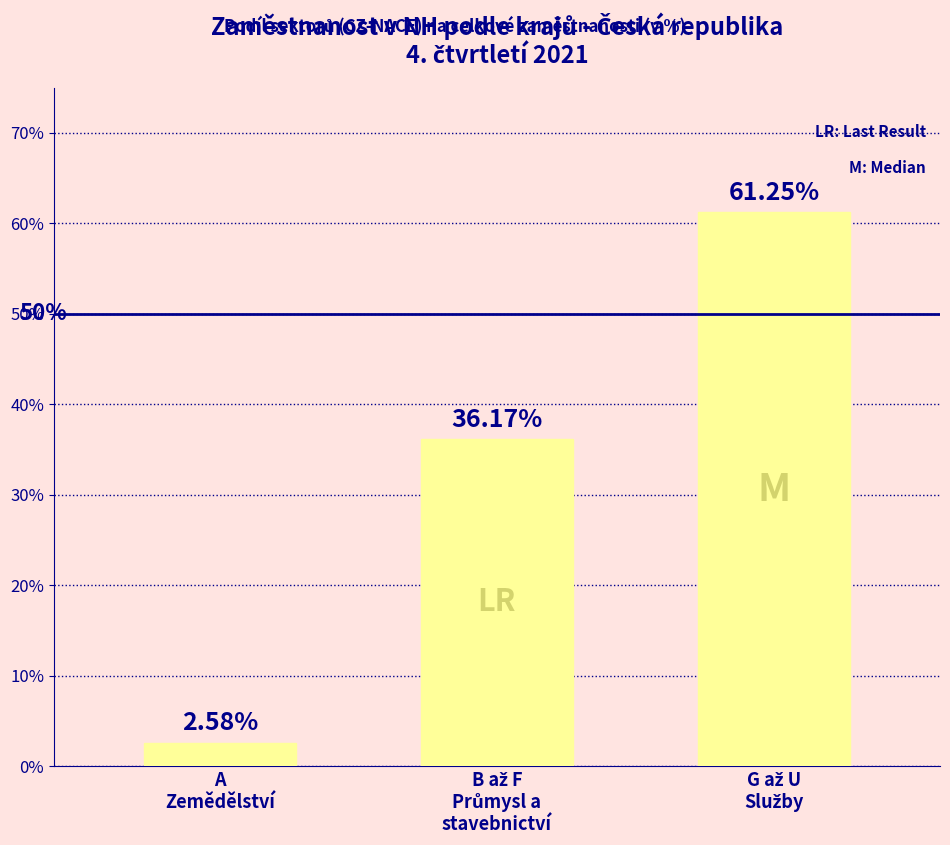

Which label corresponds to the smallest value in the chart?

A
Zemědělství